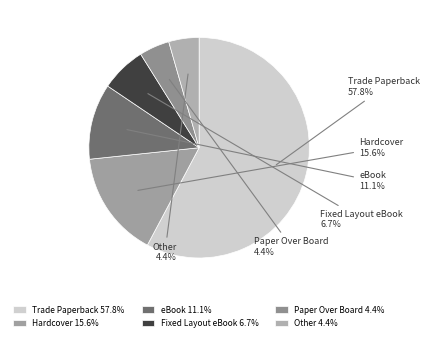

What portion of the pie excludes Hardcover?

84.4%